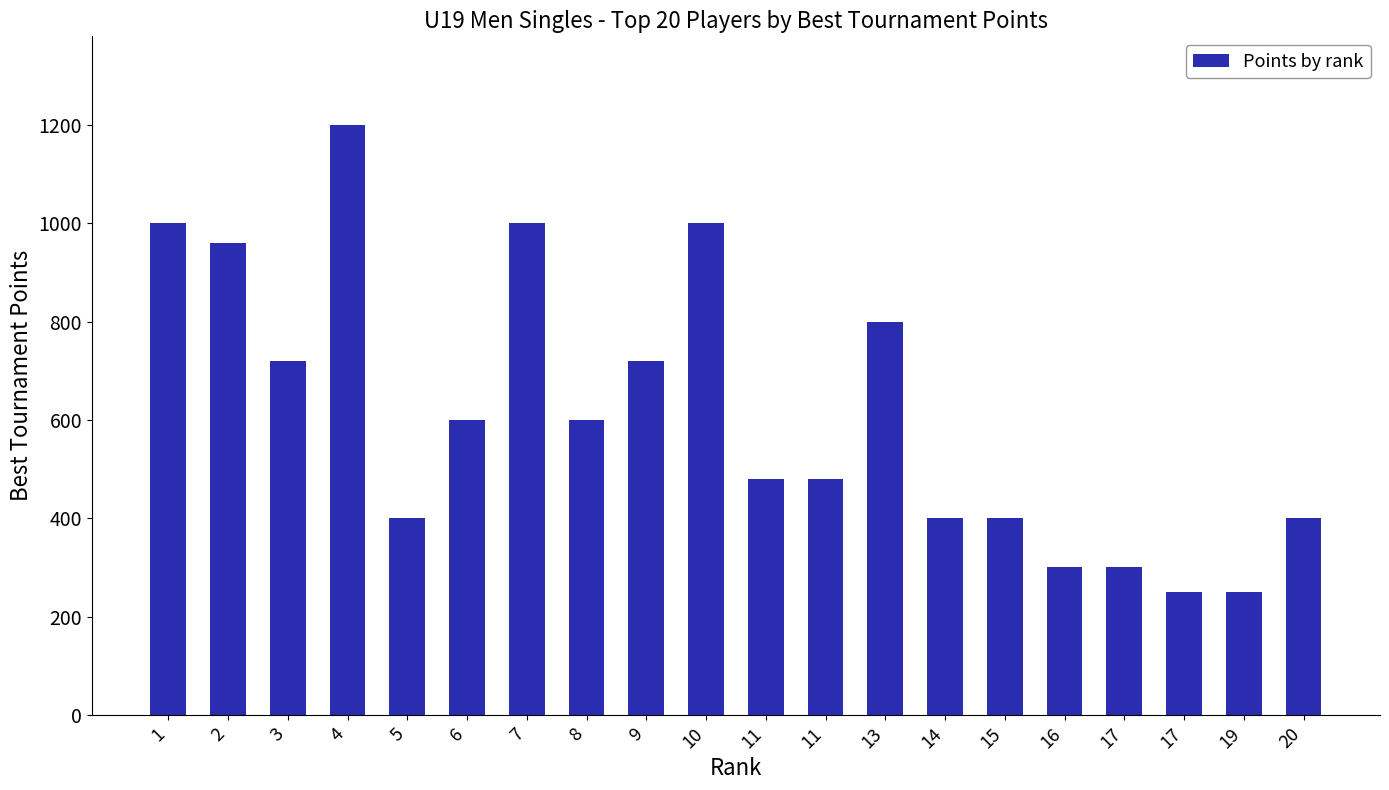

How many data points does each series have?

20